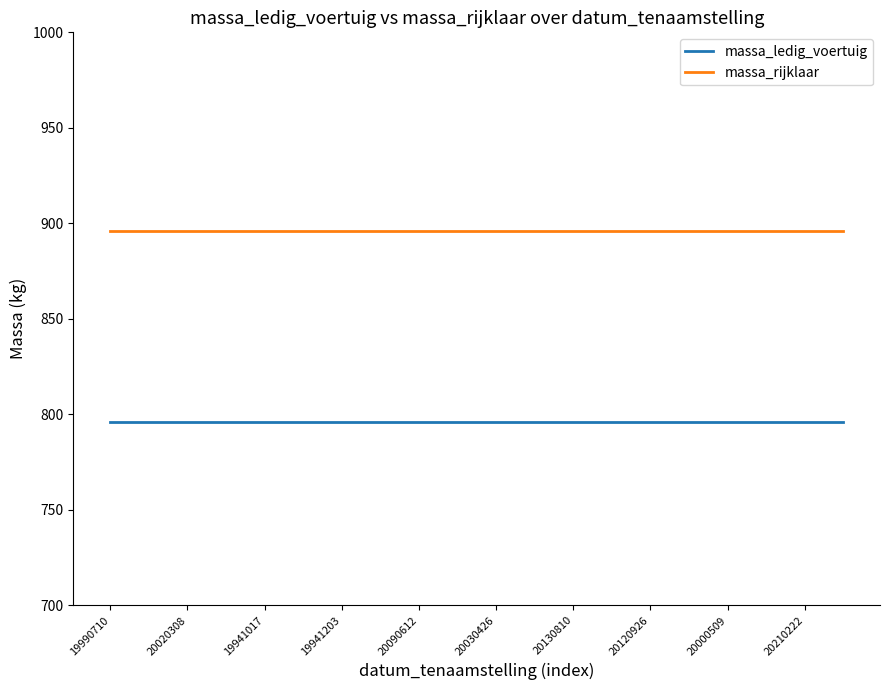

True or false: massa_ledig_voertuig and massa_rijklaar intersect in this chart.

False